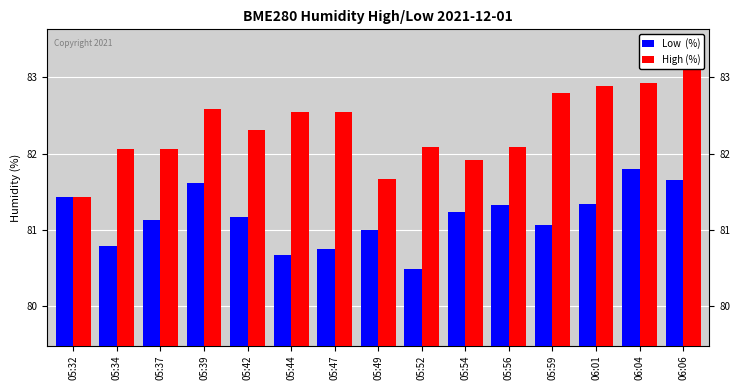

What is the average value of the High (%) series?

82.3